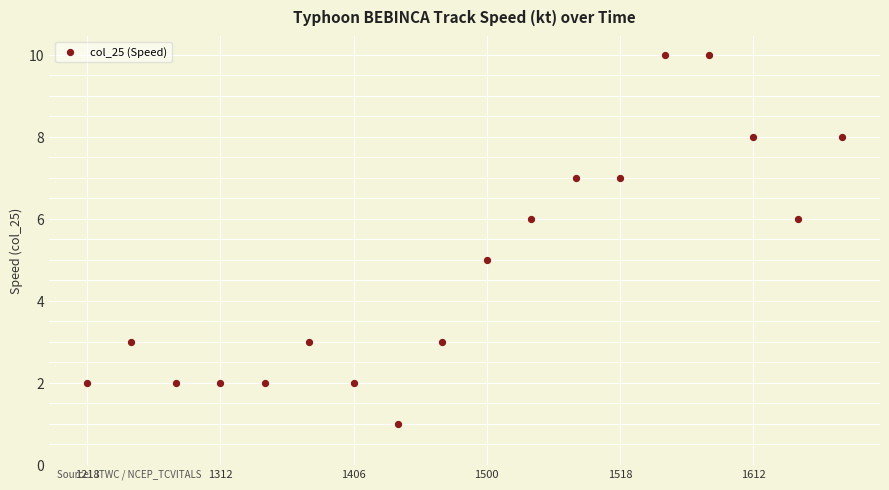

What is the range of Y values (max minus min)?

9